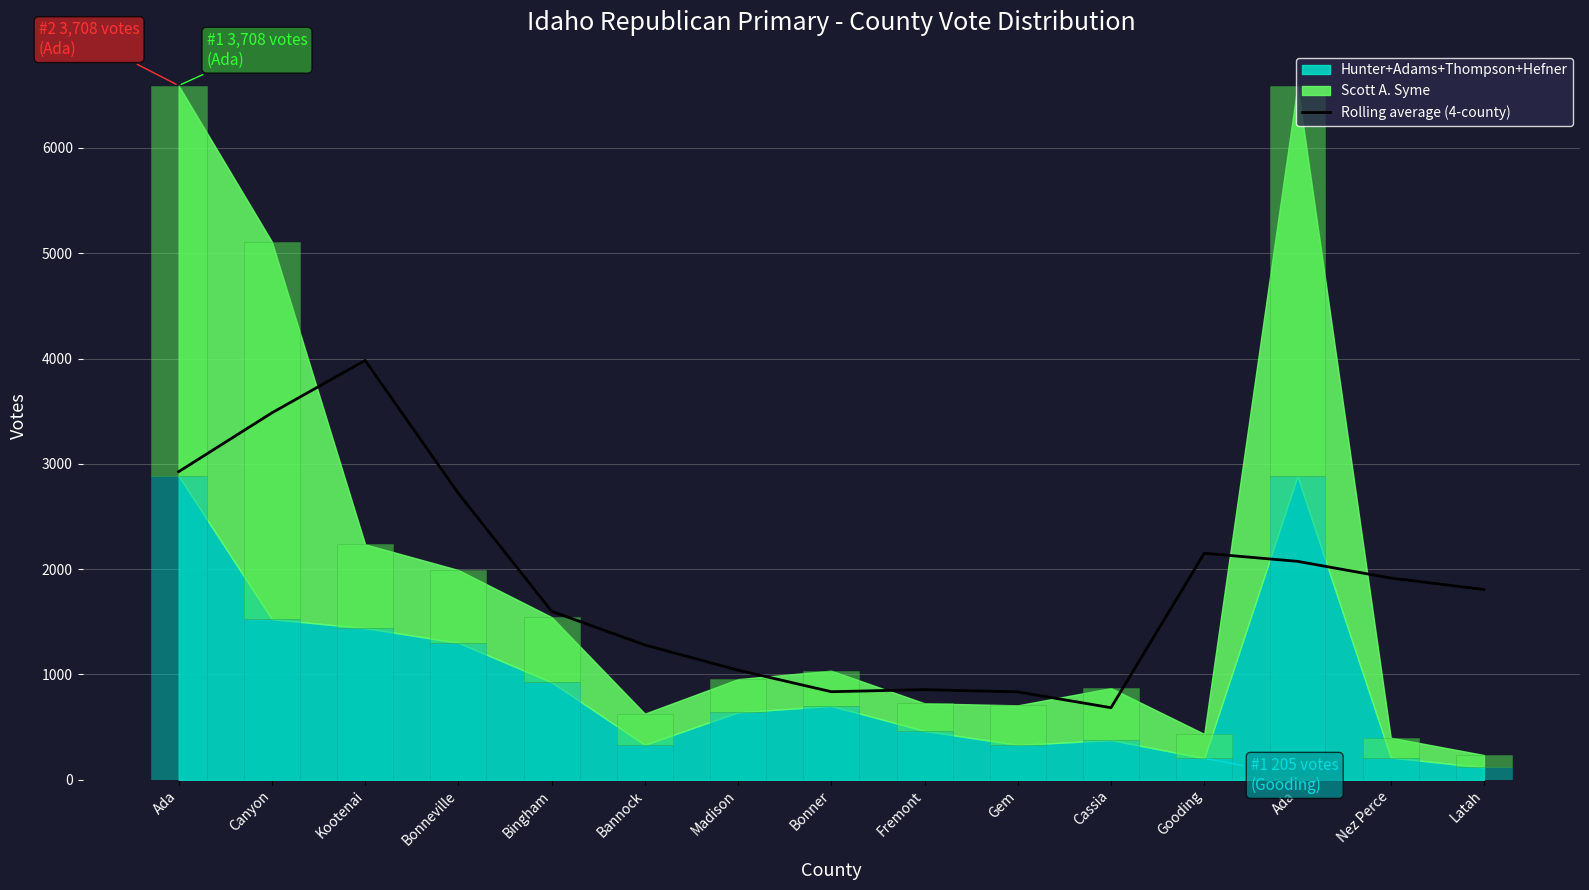

What is the difference between the maximum and minimum values?

3298.2